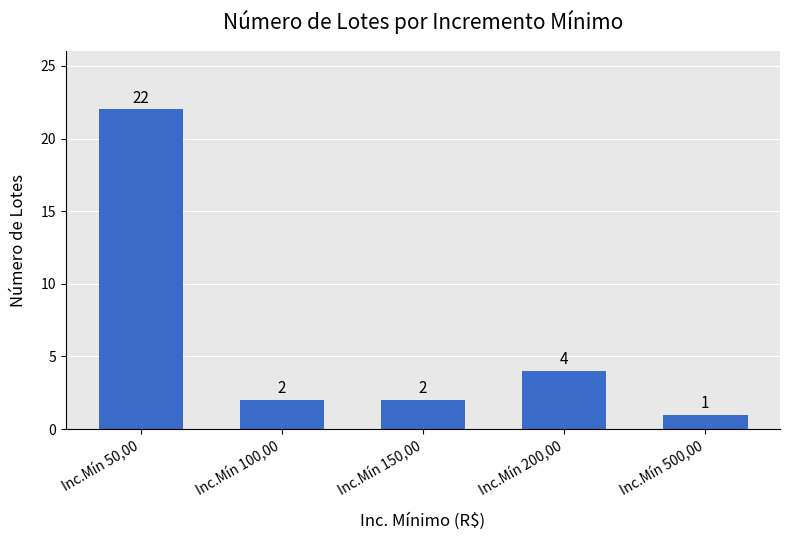

Reading left to right, transcribe all the data shown in this chart.

22	2	2	4	1